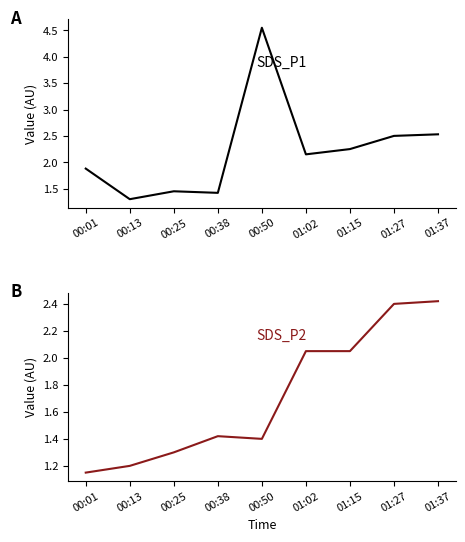

Which has a higher value, 01:02 or 01:27?

01:27